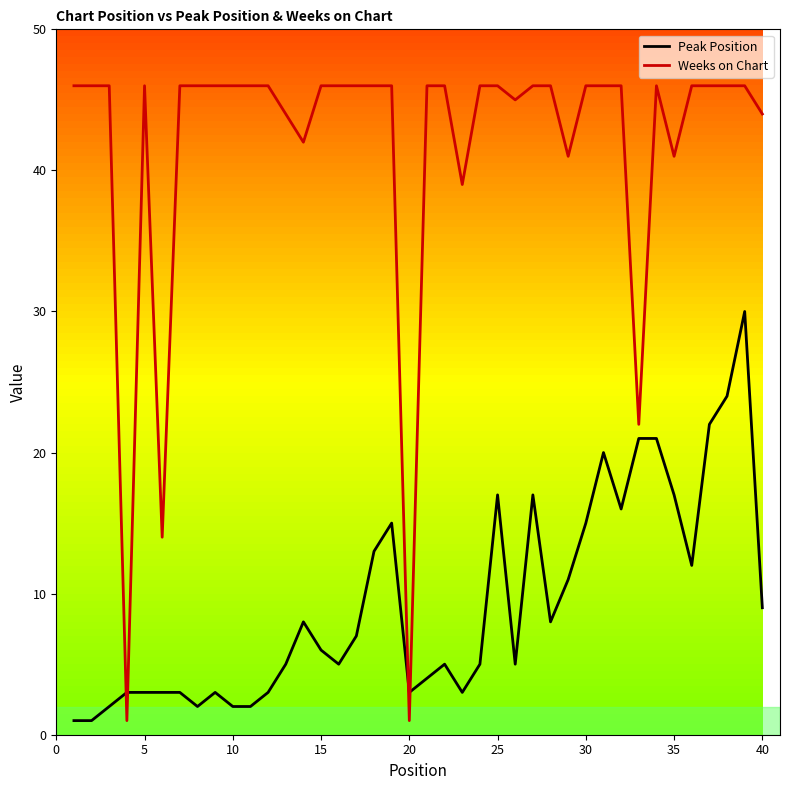

After their last crossing, which series has the higher values: Weeks on Chart or Peak Position?

Weeks on Chart